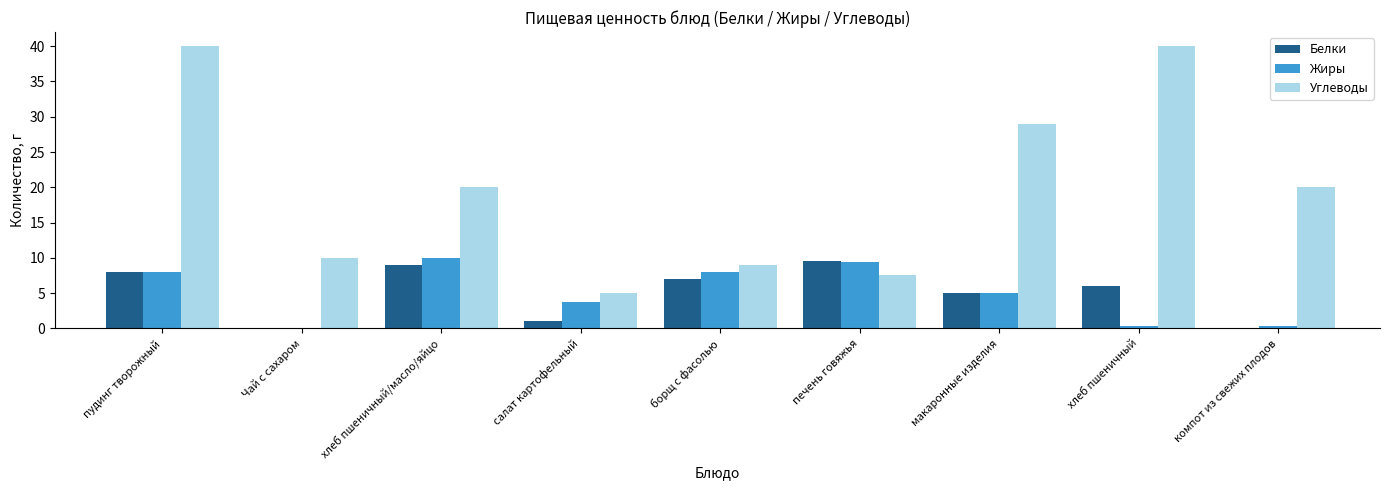

Which series has the largest range (max minus min)?

Углеводы